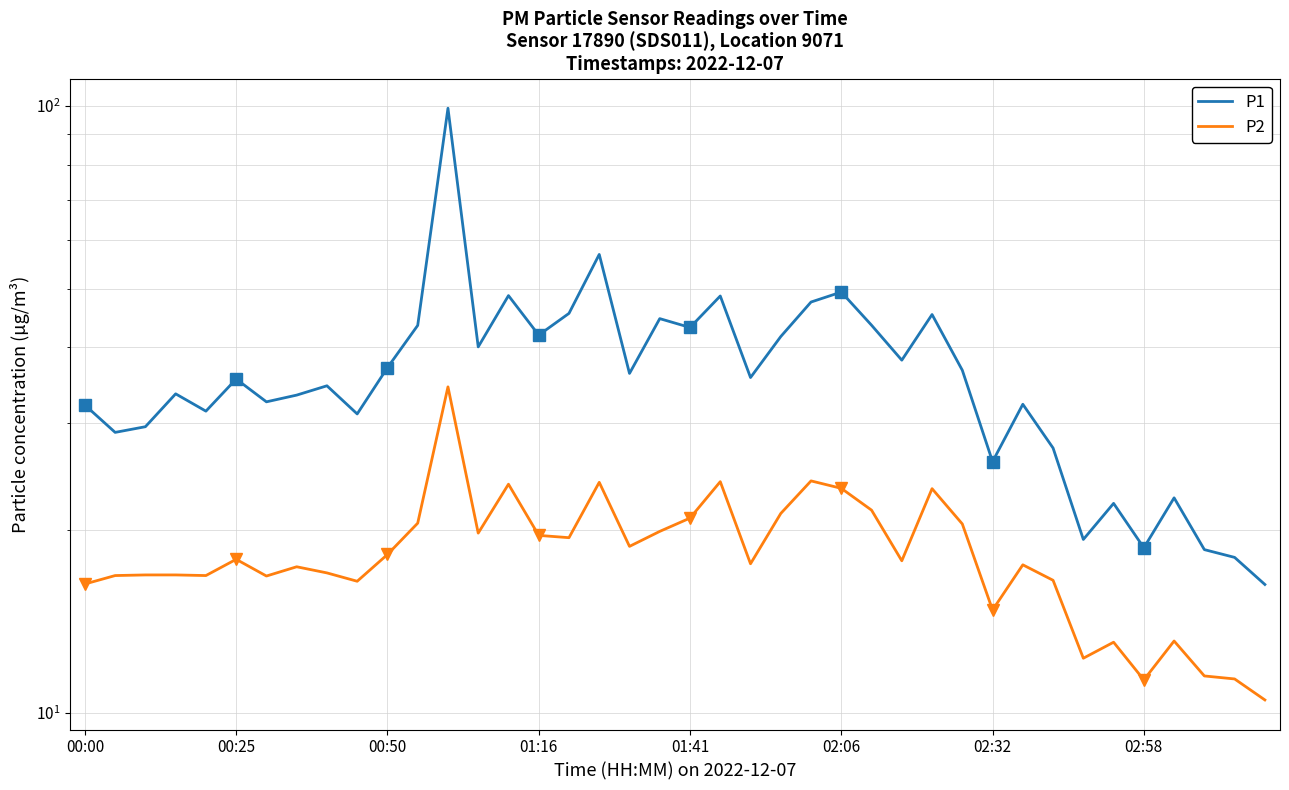

Between 16 and 22, which series saw the biggest shift?

P1